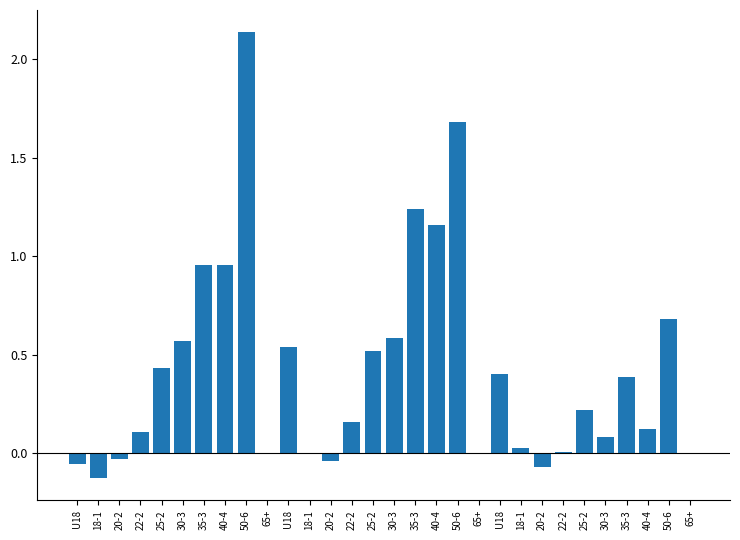

How many categories are shown in the chart?

30